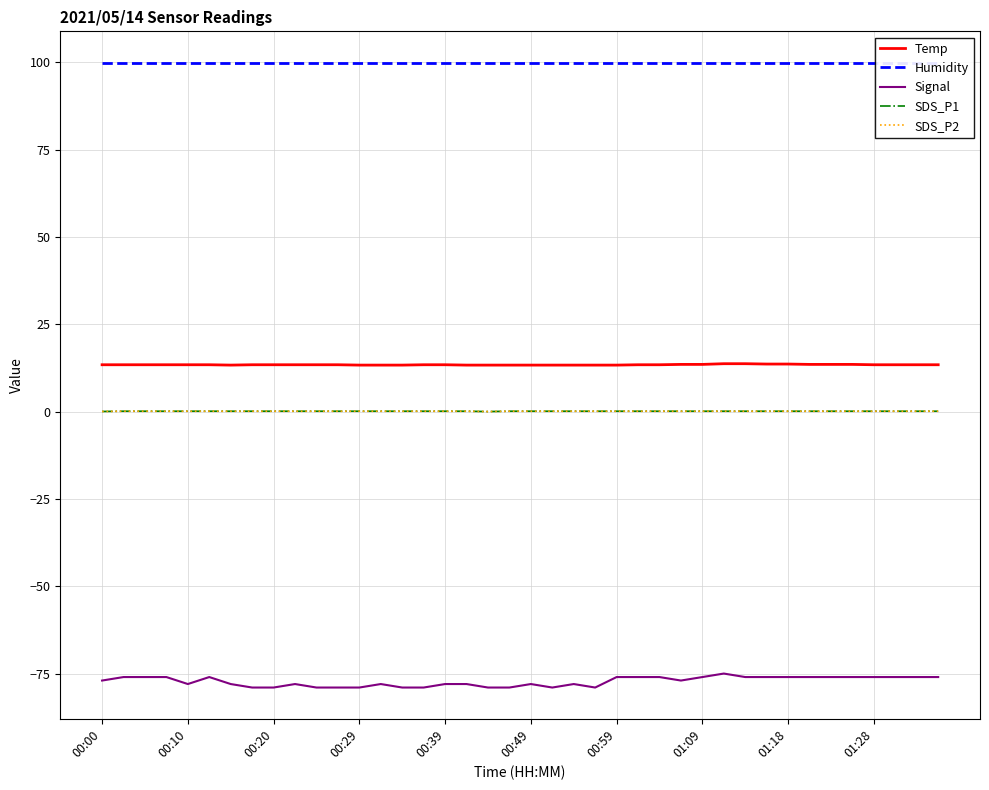

Where is the first local minimum for SDS_P1?

18